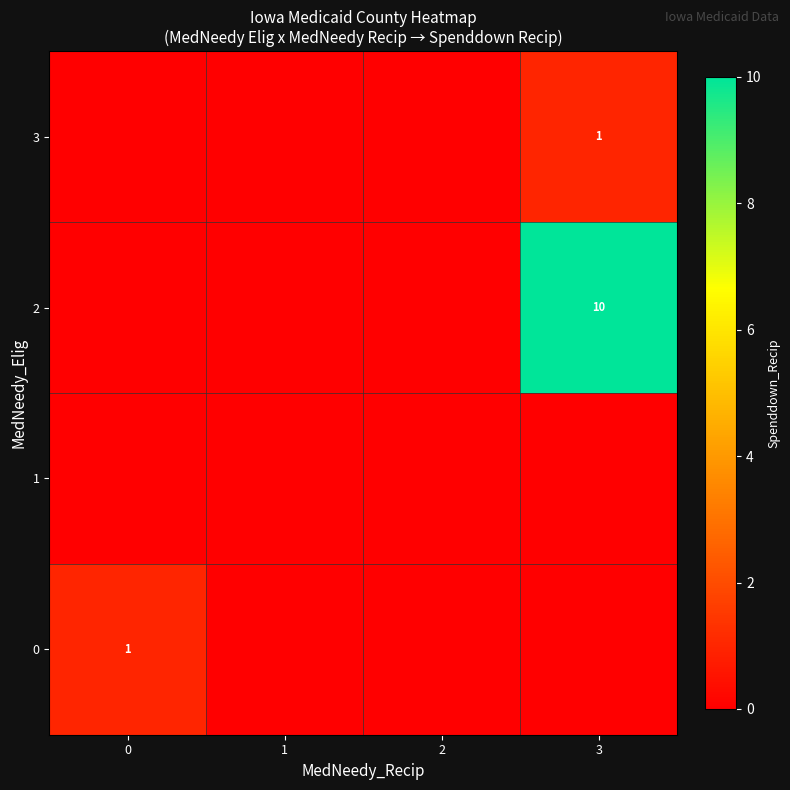

The value of 2 at 3 is 10. True or false?

True